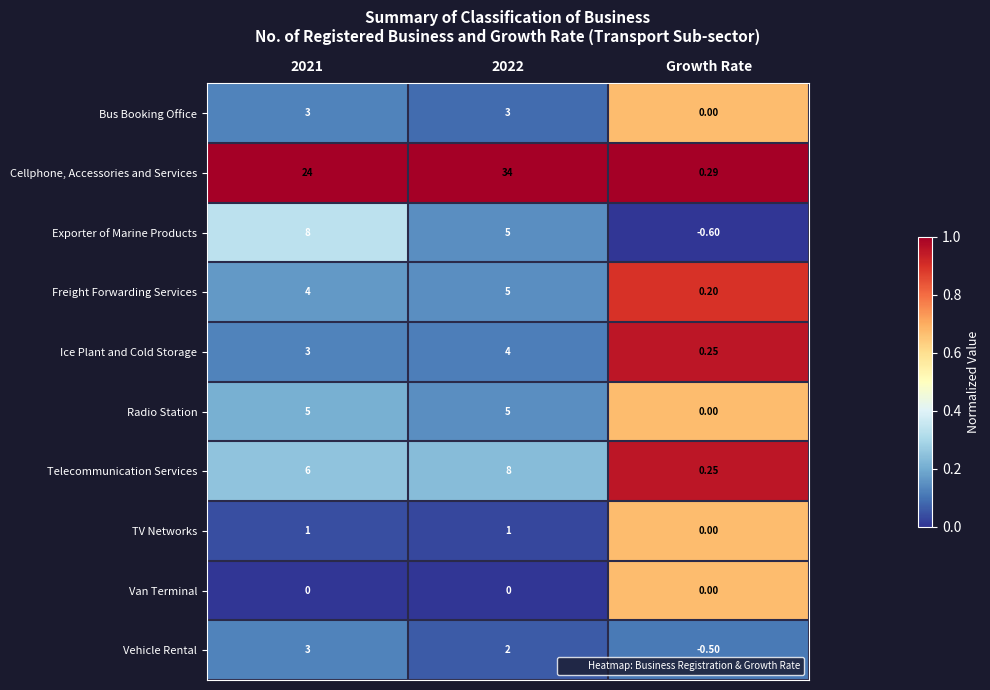

Where is Freight Forwarding Services nearest to the value 2?

Growth Rate